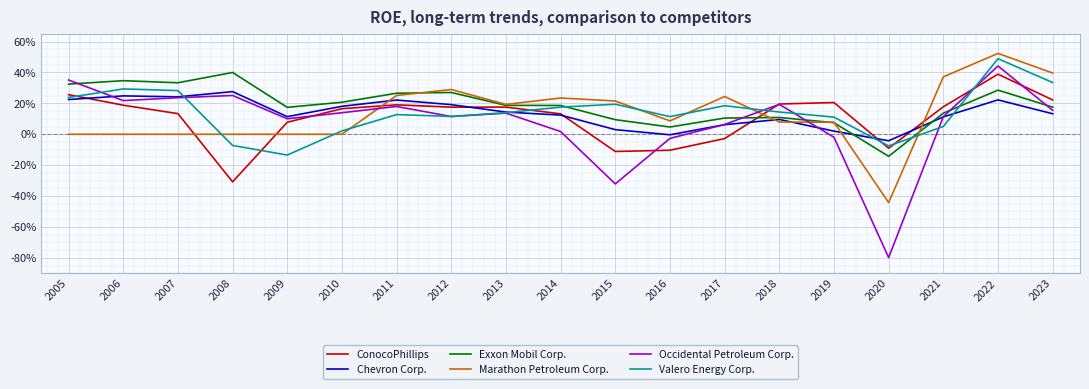

How many intersections are there between Occidental Petroleum Corp. and ConocoPhillips?

5